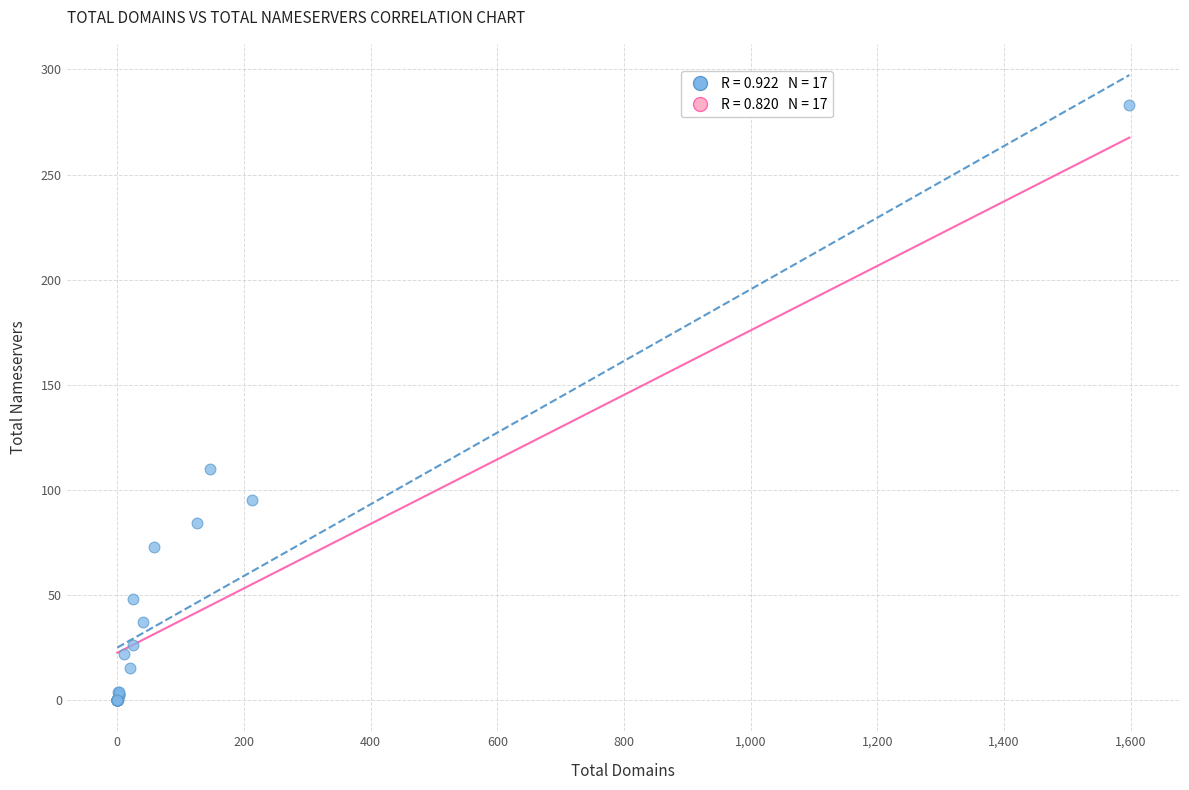

What Y value in the scatter plot is closest to 141?

110